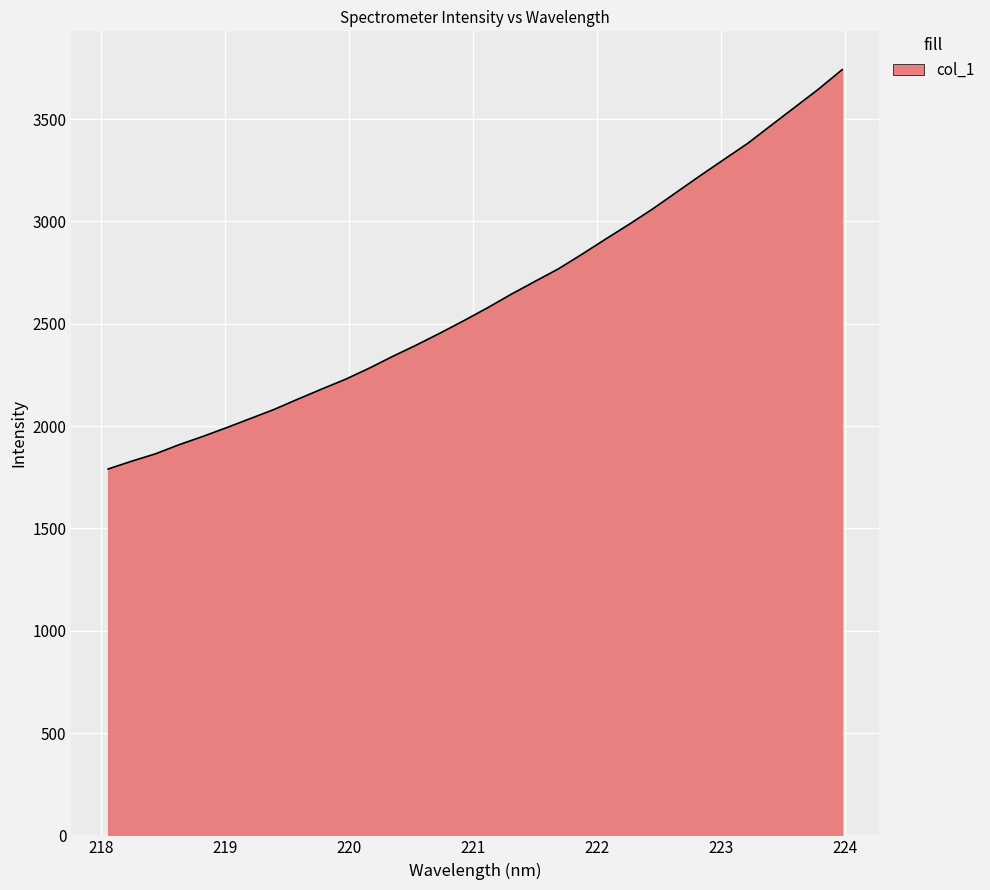

What is the smallest value displayed?

1790.0